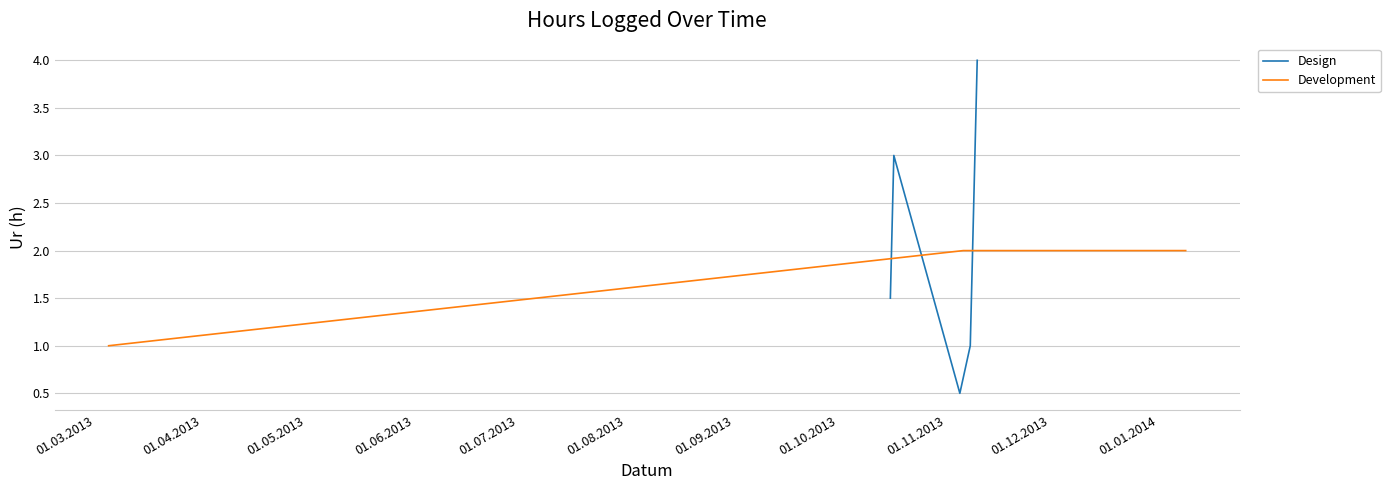

True or false: Development has more than 2 interior local peaks.

False